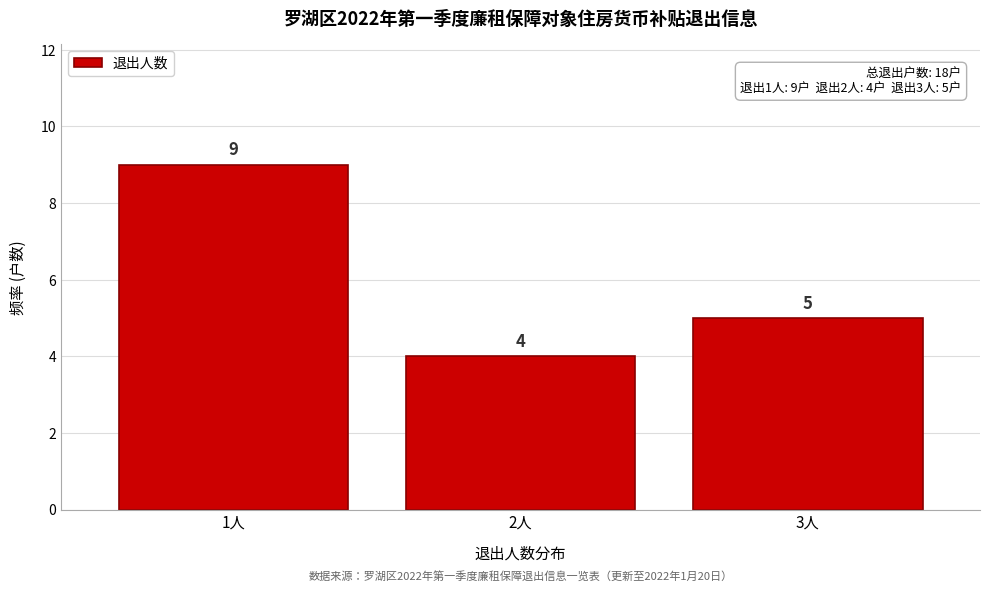

Reading left to right, list all the values displayed in this chart.

9	4	5